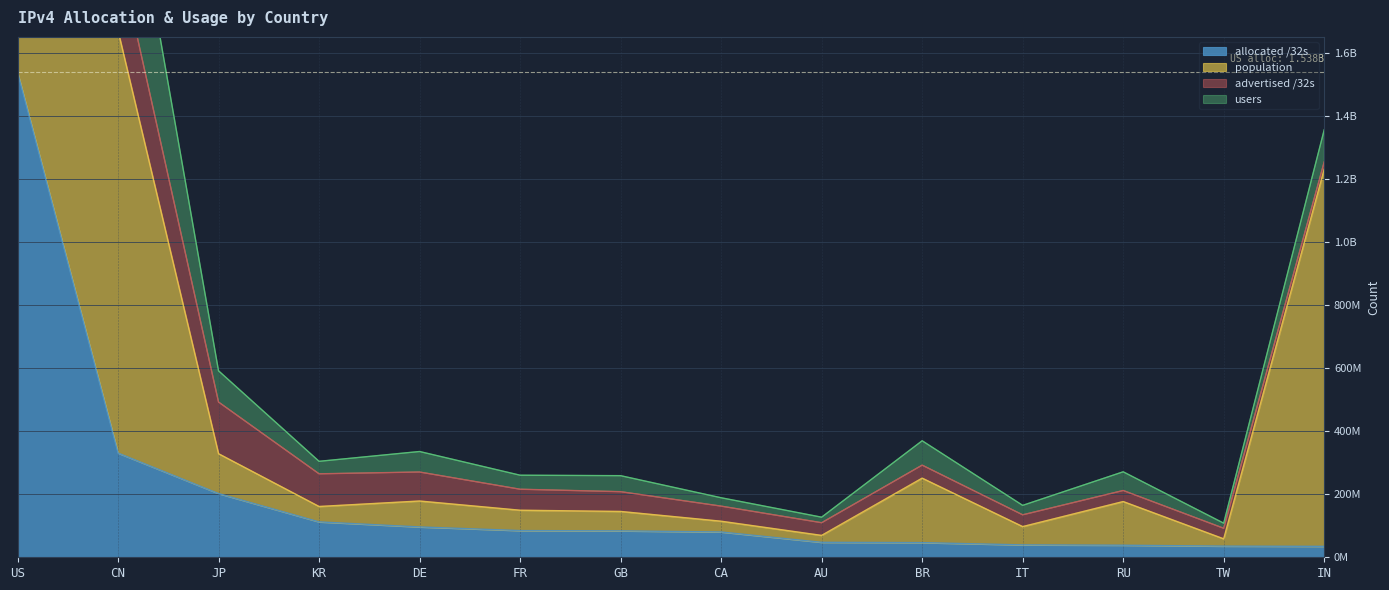

How many times do allocated /32s and users cross each other?

7